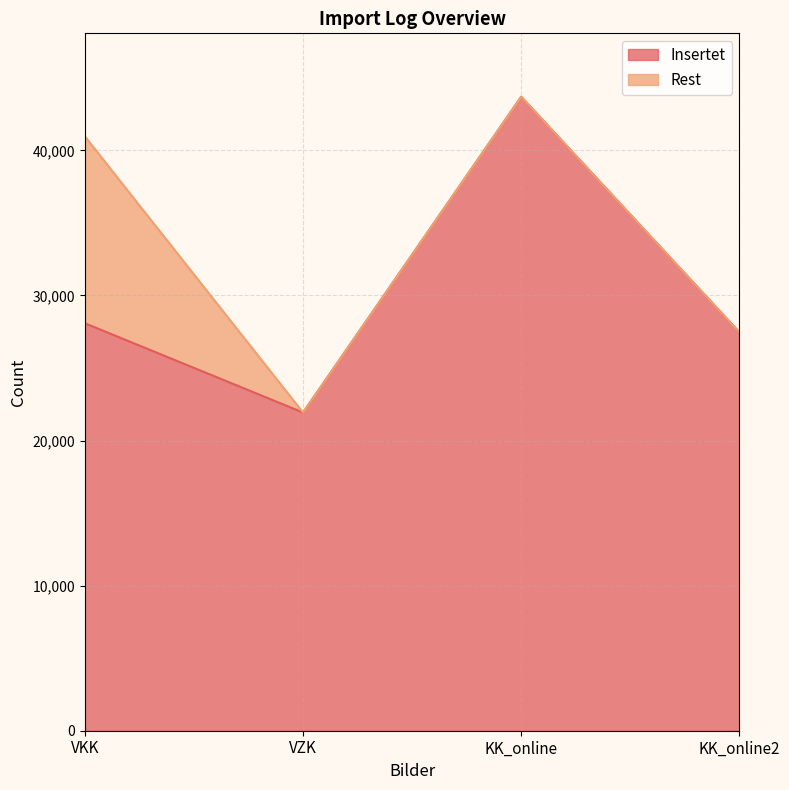

What is the minimum value shown in the chart?

21930